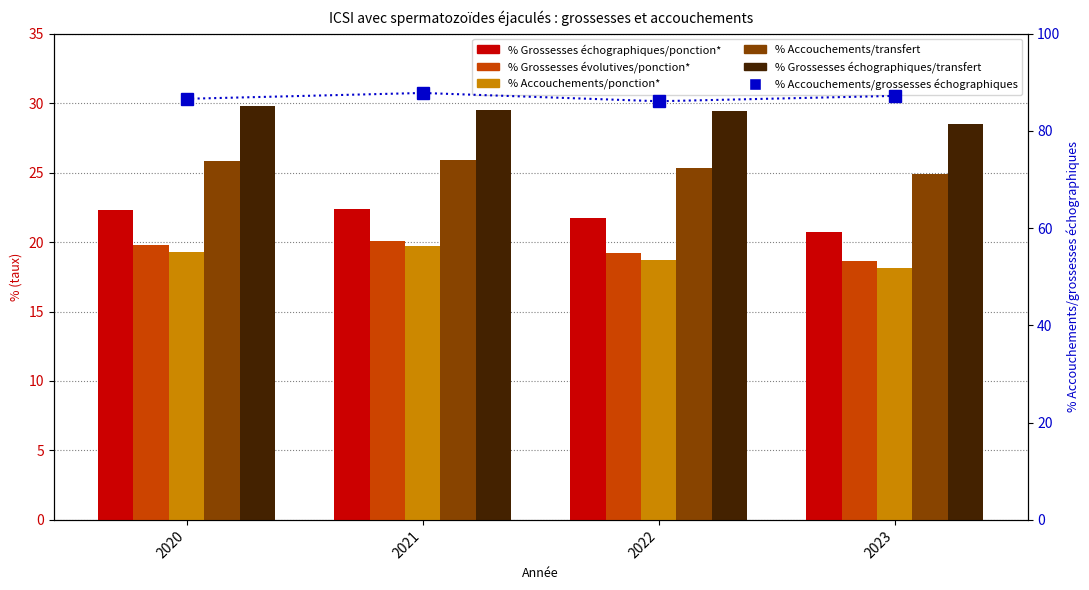

Is it true that % Accouchements/ponction* equals 25.1 at 2022?

False